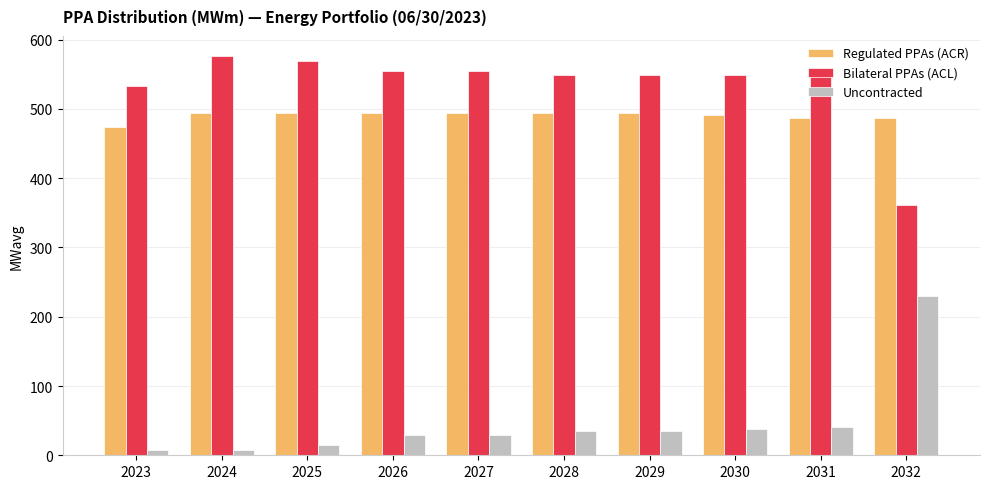

How many values in the Regulated PPAs (ACR) series exceed 493?

6